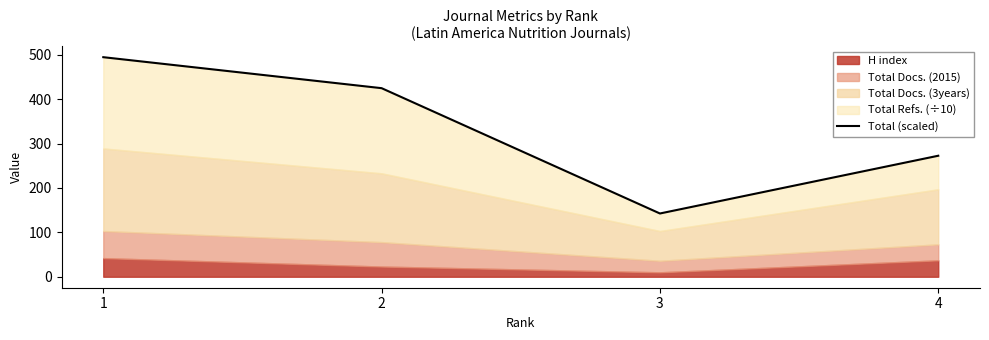

Rank the categories by value from lowest to highest.

3, 4, 2, 1